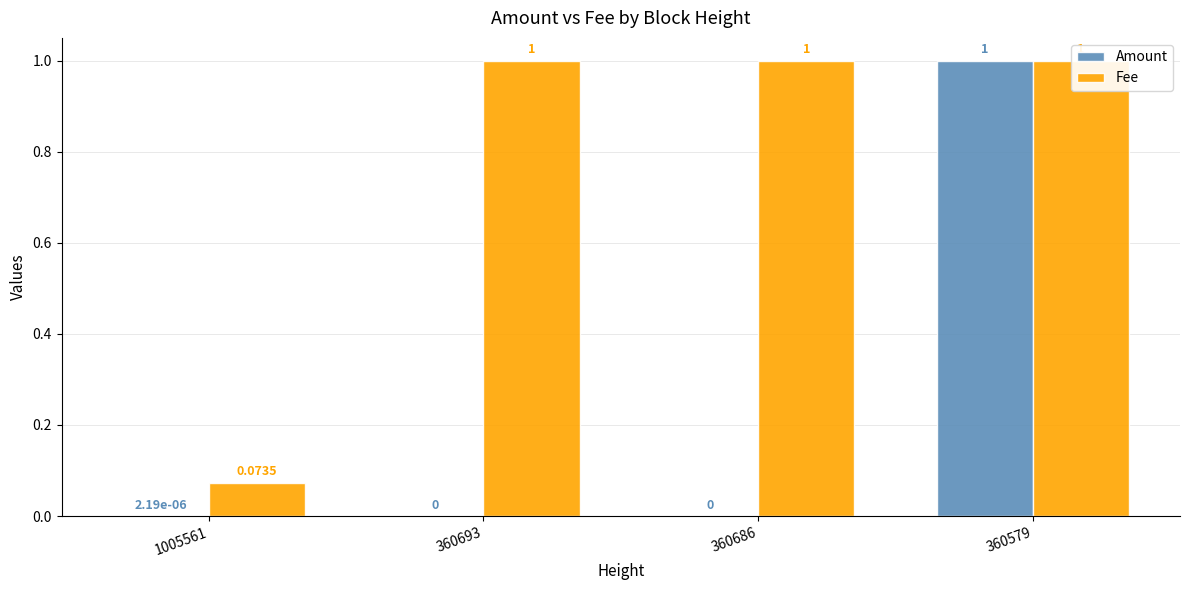

How many values in the Fee series are below 1?

1